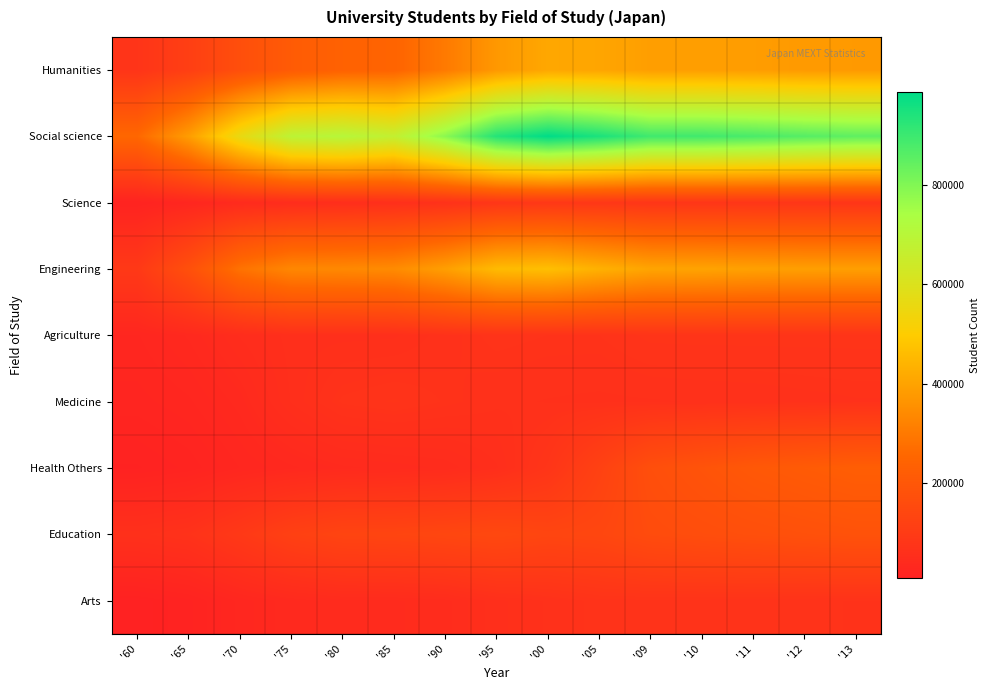

At which category is the sum across all series the highest?

'00